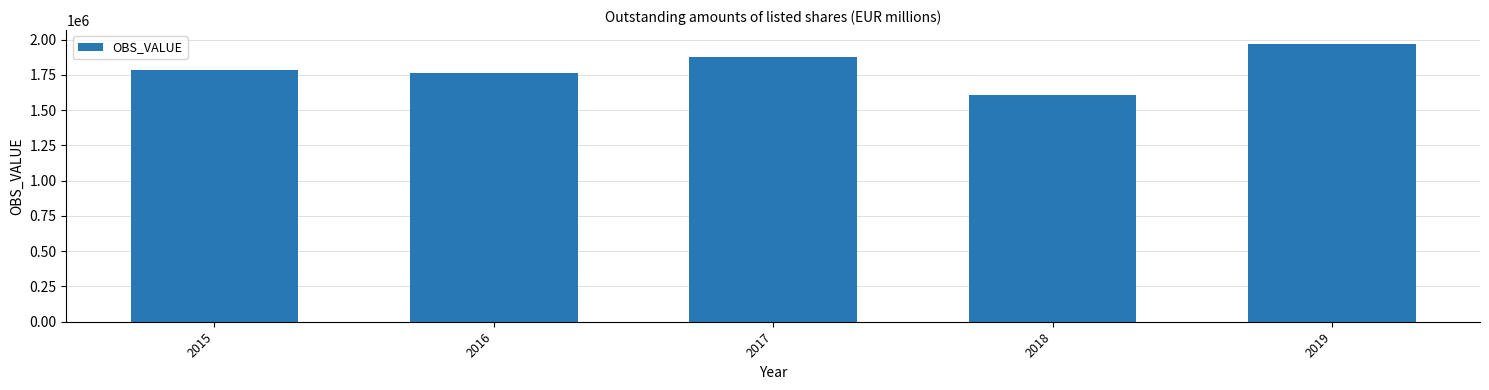

What is the change in value from 2018 to 2019?

+361310.5